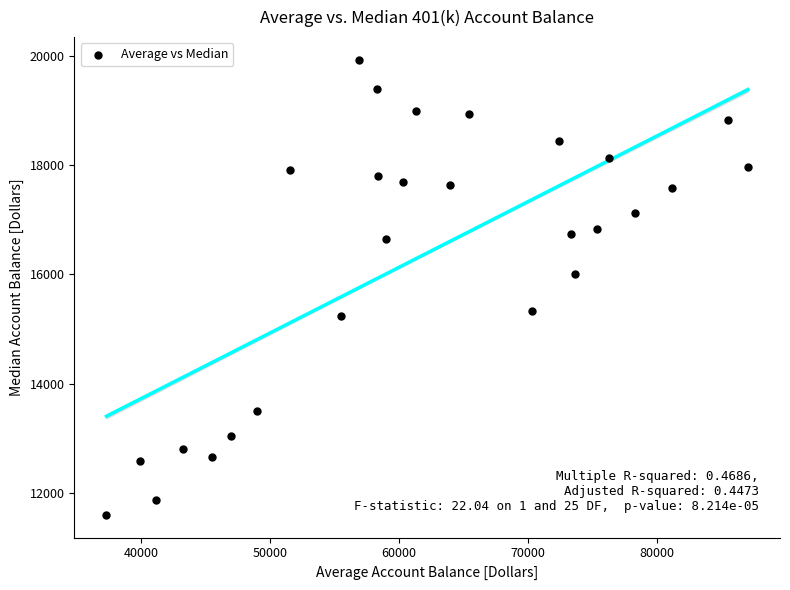

What Y value in the scatter plot is closest to 15763?

16010